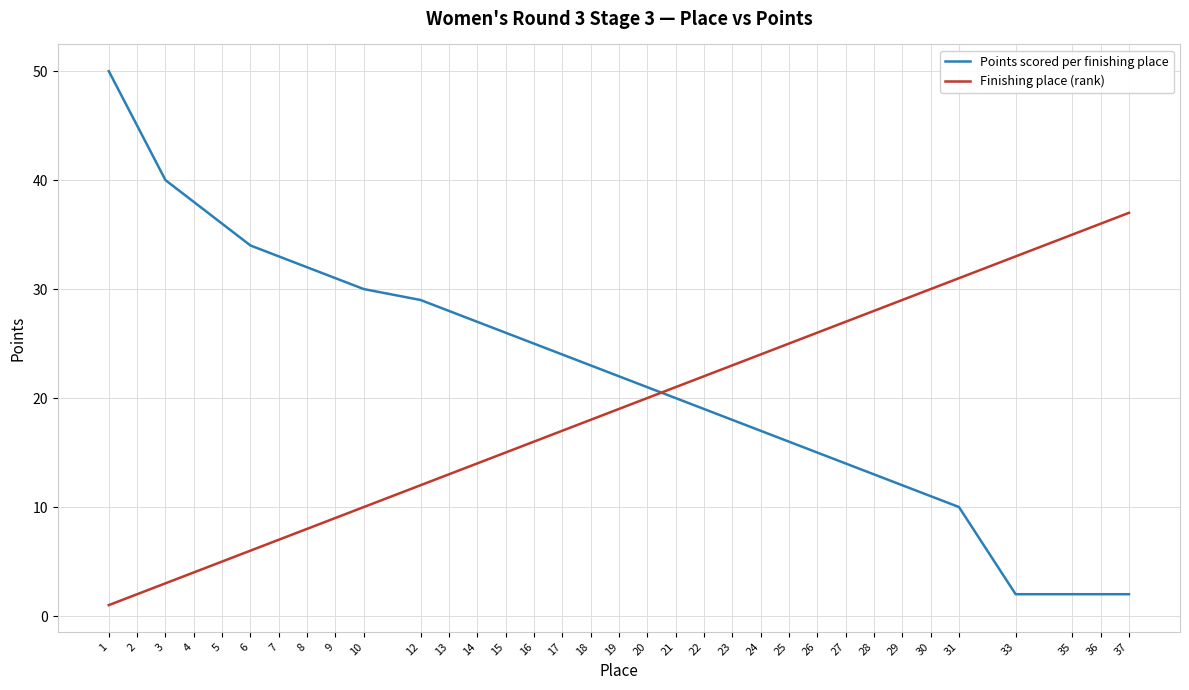

Which series has the widest spread of values?

Points scored per finishing place